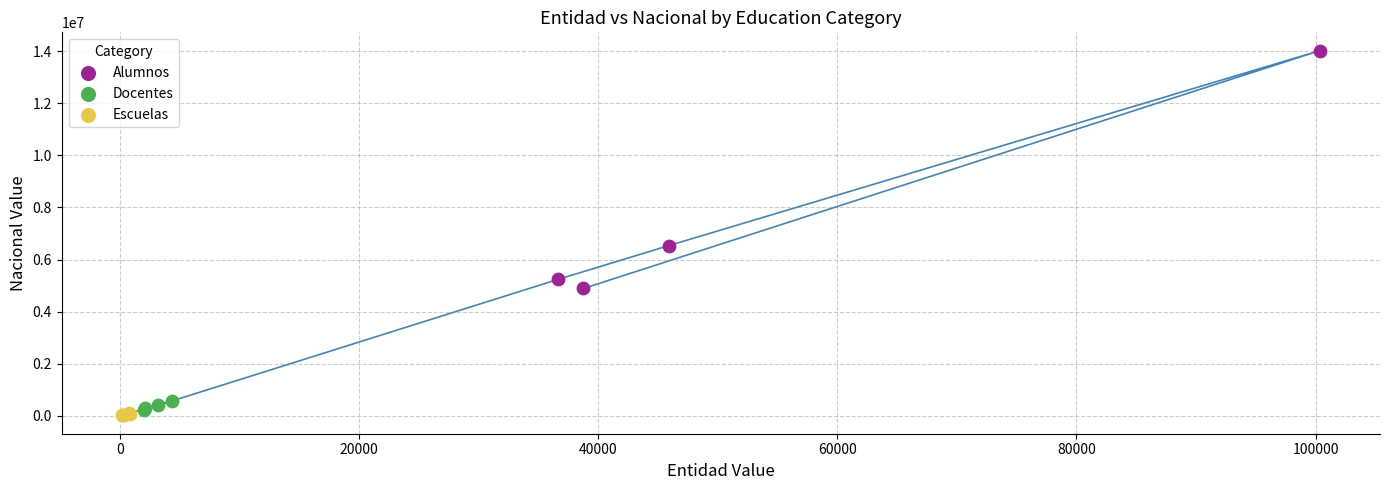

Which series reaches the maximum Y coordinate?

Alumnos